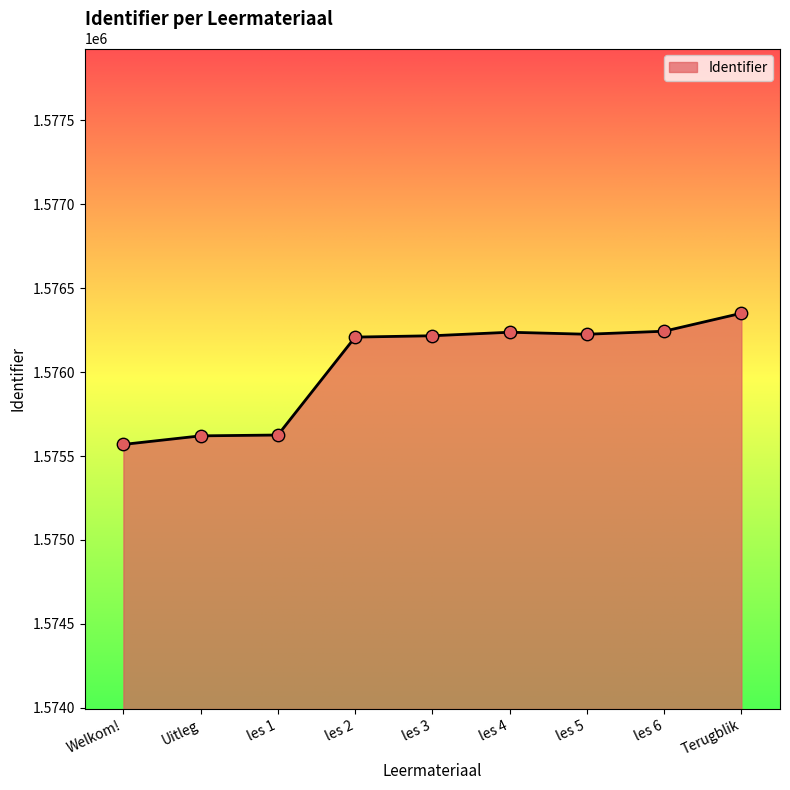

Between Welkom! and les 3, which is larger?

les 3